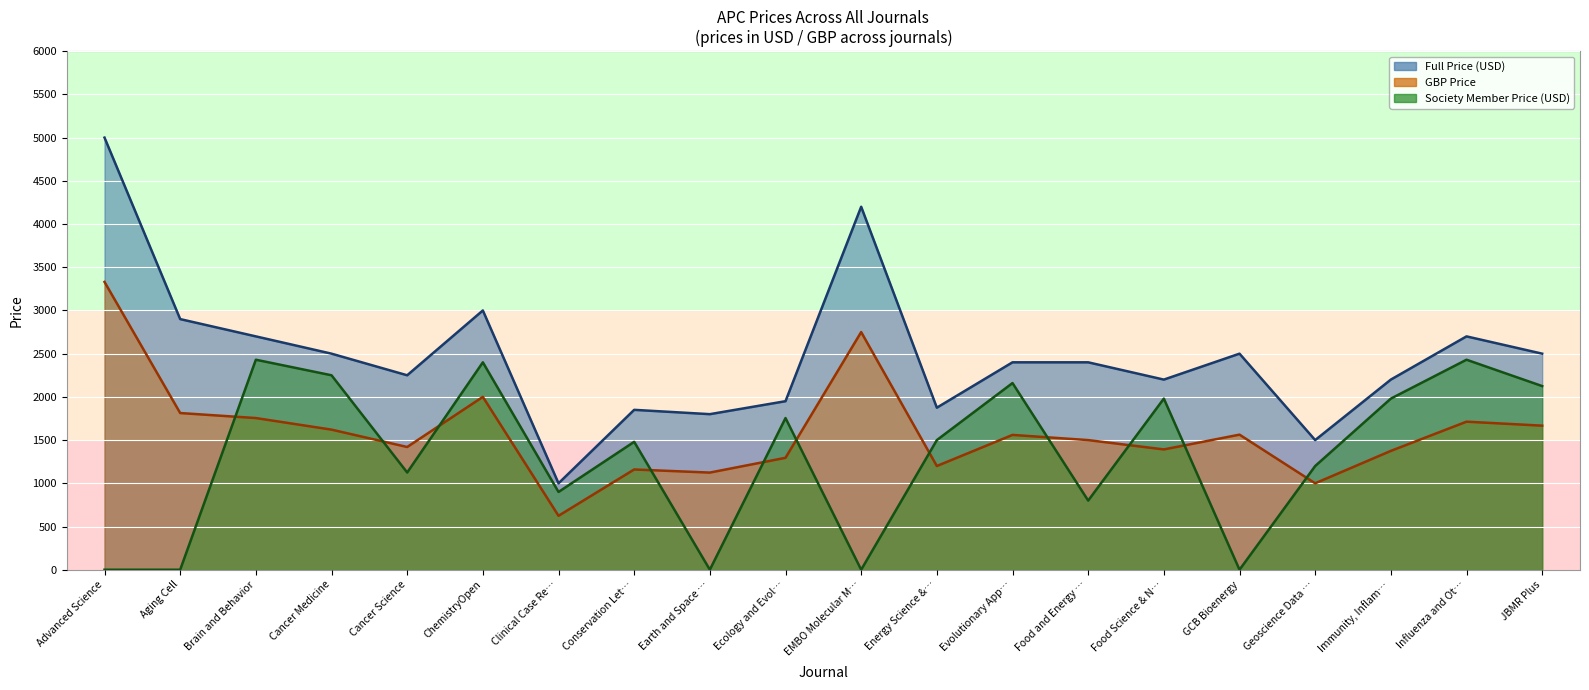

Rank the series by their maximum value, from highest to lowest.

Full Price (USD), GBP Price, Society Member Price (USD)